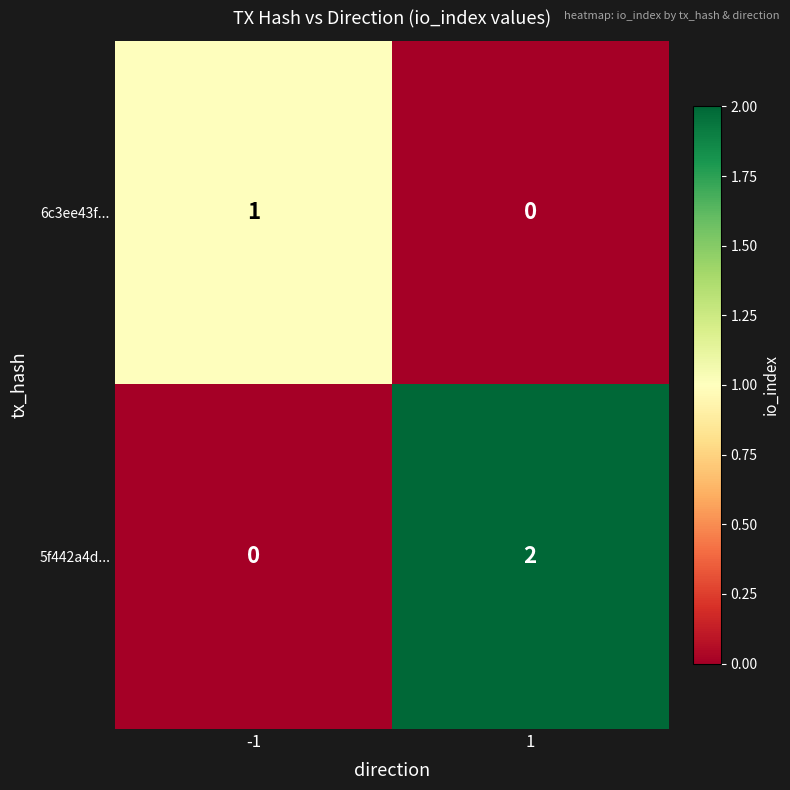

Reading left to right, list all the values displayed in this chart.

6c3ee43f...: -1=1	1=0
5f442a4d...: -1=0	1=2